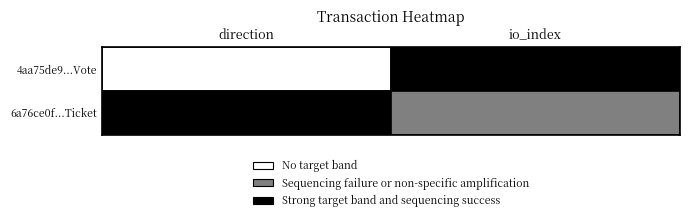

List the series in order of their peak value, highest first.

4aa75de9721bd7e9dcf23fa2e76e22f2ad95e42, 6a76ce0f4178672f82620ae49380c0b82cc3c11